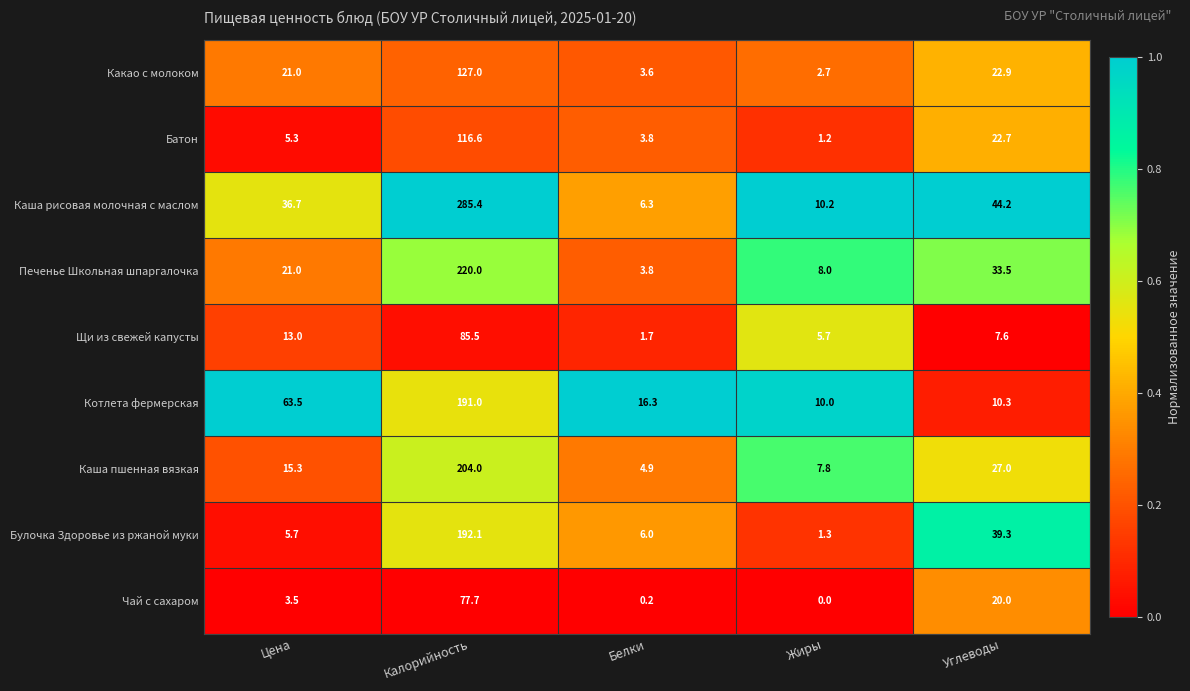

Which series has the largest total across all categories?

Каша рисовая молочная с маслом